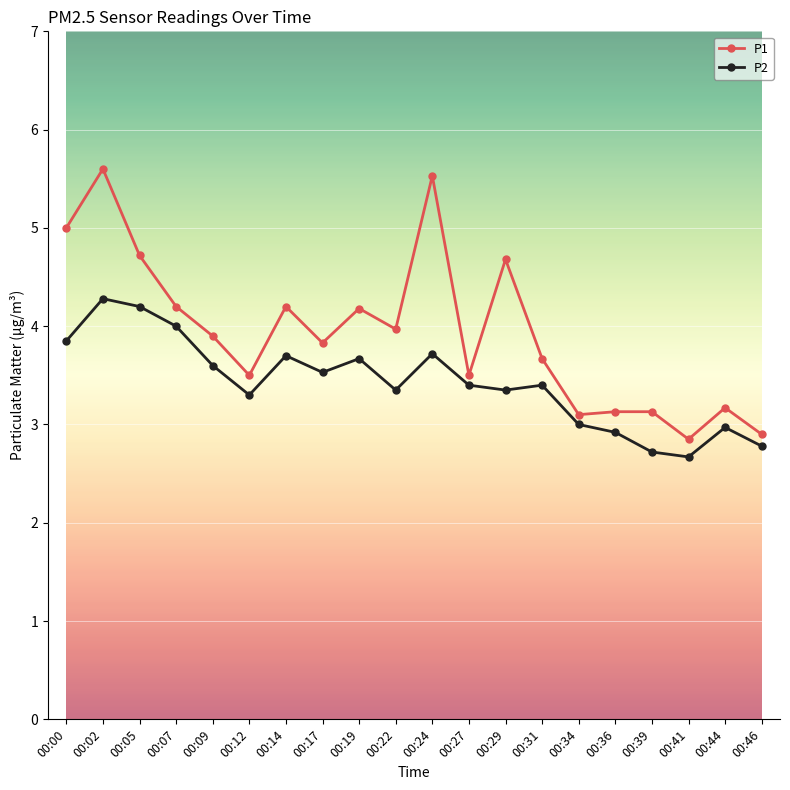

What is the spread (max minus min) of values at 00:17?

0.3